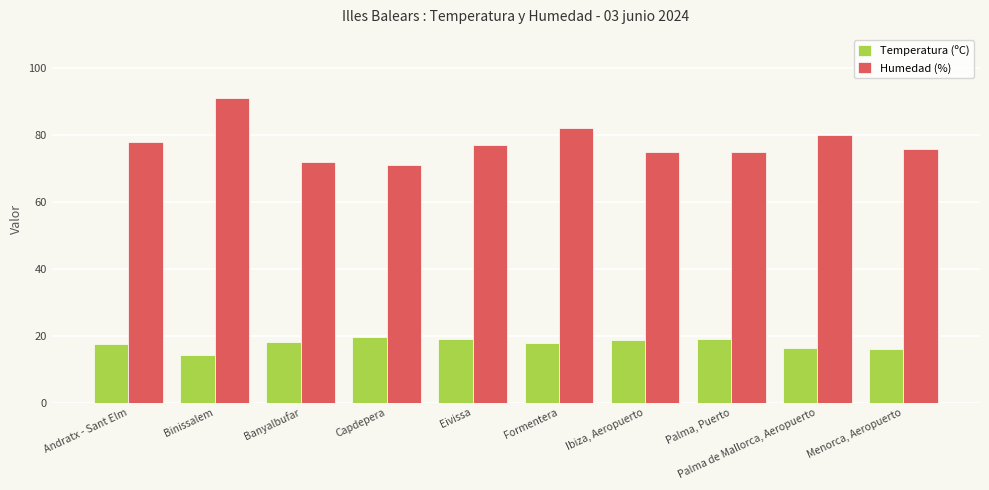

Which category has the lowest value in the Humedad (%) series?

Capdepera